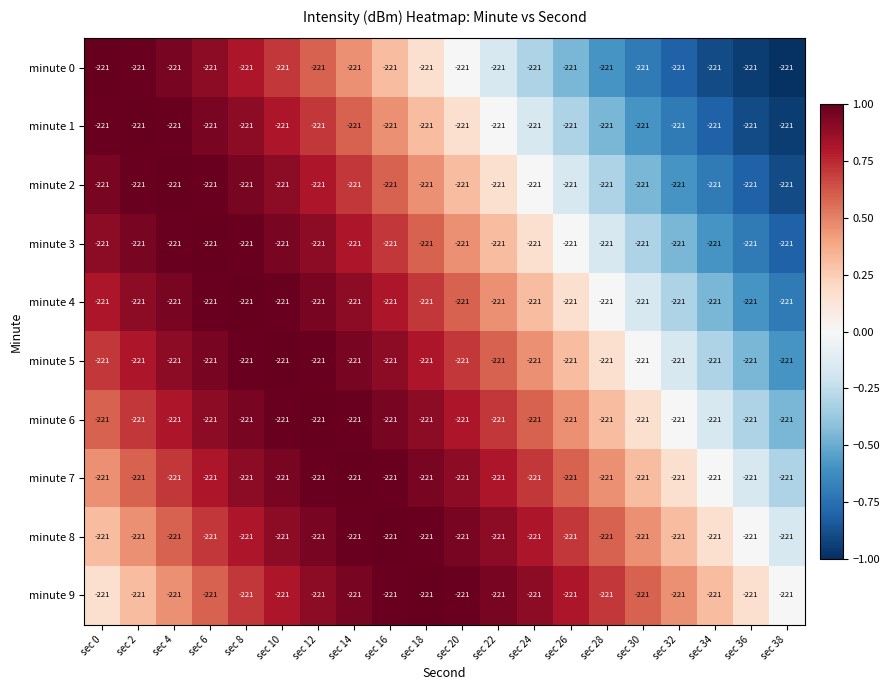

Reading left to right, extract all data points from this chart.

minute 0: sec 0=-221.0	sec 2=-221.0	sec 4=-221.0	sec 6=-221.0	sec 8=-221.0	sec 10=-221.0	sec 12=-221.0	sec 14=-221.0	sec 16=-221.0	sec 18=-221.0	sec 20=-221.0	sec 22=-221.0	sec 24=-221.0	sec 26=-221.0	sec 28=-221.0	sec 30=-221.0	sec 32=-221.0	sec 34=-221.0	sec 36=-221.0	sec 38=-221.0
minute 1: sec 0=-221.0	sec 2=-221.0	sec 4=-221.0	sec 6=-221.0	sec 8=-221.0	sec 10=-221.0	sec 12=-221.0	sec 14=-221.0	sec 16=-221.0	sec 18=-221.0	sec 20=-221.0	sec 22=-221.0	sec 24=-221.0	sec 26=-221.0	sec 28=-221.0	sec 30=-221.0	sec 32=-221.0	sec 34=-221.0	sec 36=-221.0	sec 38=-221.0
minute 2: sec 0=-221.0	sec 2=-221.0	sec 4=-221.0	sec 6=-221.0	sec 8=-221.0	sec 10=-221.0	sec 12=-221.0	sec 14=-221.0	sec 16=-221.0	sec 18=-221.0	sec 20=-221.0	sec 22=-221.0	sec 24=-221.0	sec 26=-221.0	sec 28=-221.0	sec 30=-221.0	sec 32=-221.0	sec 34=-221.0	sec 36=-221.0	sec 38=-221.0
minute 3: sec 0=-221.0	sec 2=-221.0	sec 4=-221.0	sec 6=-221.0	sec 8=-221.0	sec 10=-221.0	sec 12=-221.0	sec 14=-221.0	sec 16=-221.0	sec 18=-221.0	sec 20=-221.0	sec 22=-221.0	sec 24=-221.0	sec 26=-221.0	sec 28=-221.0	sec 30=-221.0	sec 32=-221.0	sec 34=-221.0	sec 36=-221.0	sec 38=-221.0
minute 4: sec 0=-221.0	sec 2=-221.0	sec 4=-221.0	sec 6=-221.0	sec 8=-221.0	sec 10=-221.0	sec 12=-221.0	sec 14=-221.0	sec 16=-221.0	sec 18=-221.0	sec 20=-221.0	sec 22=-221.0	sec 24=-221.0	sec 26=-221.0	sec 28=-221.0	sec 30=-221.0	sec 32=-221.0	sec 34=-221.0	sec 36=-221.0	sec 38=-221.0
minute 5: sec 0=-221.0	sec 2=-221.0	sec 4=-221.0	sec 6=-221.0	sec 8=-221.0	sec 10=-221.0	sec 12=-221.0	sec 14=-221.0	sec 16=-221.0	sec 18=-221.0	sec 20=-221.0	sec 22=-221.0	sec 24=-221.0	sec 26=-221.0	sec 28=-221.0	sec 30=-221.0	sec 32=-221.0	sec 34=-221.0	sec 36=-221.0	sec 38=-221.0
minute 6: sec 0=-221.0	sec 2=-221.0	sec 4=-221.0	sec 6=-221.0	sec 8=-221.0	sec 10=-221.0	sec 12=-221.0	sec 14=-221.0	sec 16=-221.0	sec 18=-221.0	sec 20=-221.0	sec 22=-221.0	sec 24=-221.0	sec 26=-221.0	sec 28=-221.0	sec 30=-221.0	sec 32=-221.0	sec 34=-221.0	sec 36=-221.0	sec 38=-221.0
minute 7: sec 0=-221.0	sec 2=-221.0	sec 4=-221.0	sec 6=-221.0	sec 8=-221.0	sec 10=-221.0	sec 12=-221.0	sec 14=-221.0	sec 16=-221.0	sec 18=-221.0	sec 20=-221.0	sec 22=-221.0	sec 24=-221.0	sec 26=-221.0	sec 28=-221.0	sec 30=-221.0	sec 32=-221.0	sec 34=-221.0	sec 36=-221.0	sec 38=-221.0
minute 8: sec 0=-221.0	sec 2=-221.0	sec 4=-221.0	sec 6=-221.0	sec 8=-221.0	sec 10=-221.0	sec 12=-221.0	sec 14=-221.0	sec 16=-221.0	sec 18=-221.0	sec 20=-221.0	sec 22=-221.0	sec 24=-221.0	sec 26=-221.0	sec 28=-221.0	sec 30=-221.0	sec 32=-221.0	sec 34=-221.0	sec 36=-221.0	sec 38=-221.0
minute 9: sec 0=-221.0	sec 2=-221.0	sec 4=-221.0	sec 6=-221.0	sec 8=-221.0	sec 10=-221.0	sec 12=-221.0	sec 14=-221.0	sec 16=-221.0	sec 18=-221.0	sec 20=-221.0	sec 22=-221.0	sec 24=-221.0	sec 26=-221.0	sec 28=-221.0	sec 30=-221.0	sec 32=-221.0	sec 34=-221.0	sec 36=-221.0	sec 38=-221.0